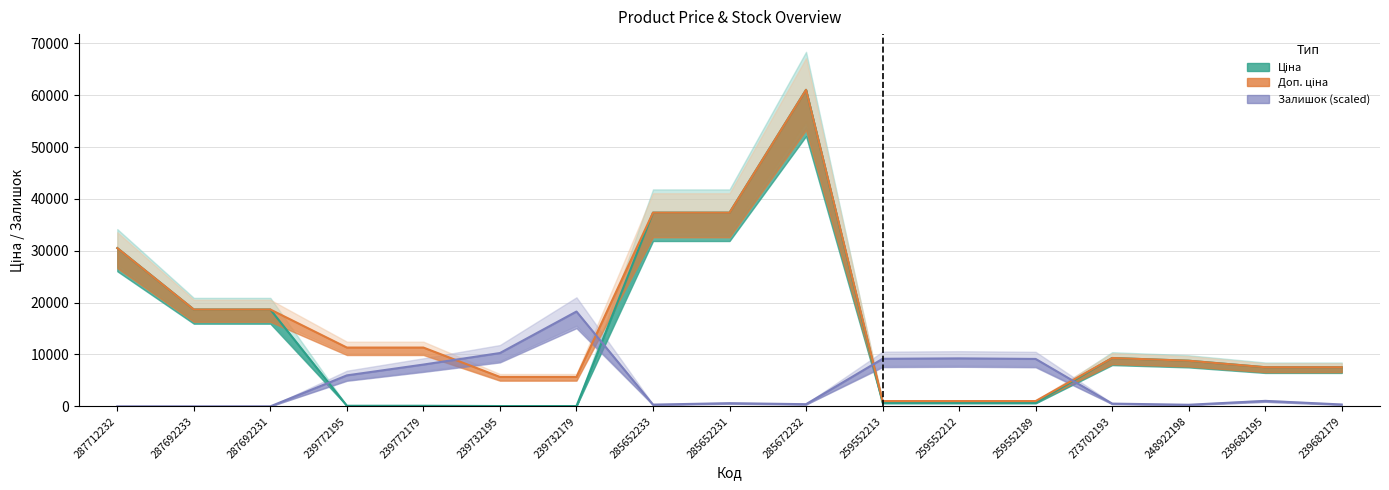

Is it true that Залишок equals 333.4 at 285652233?

True